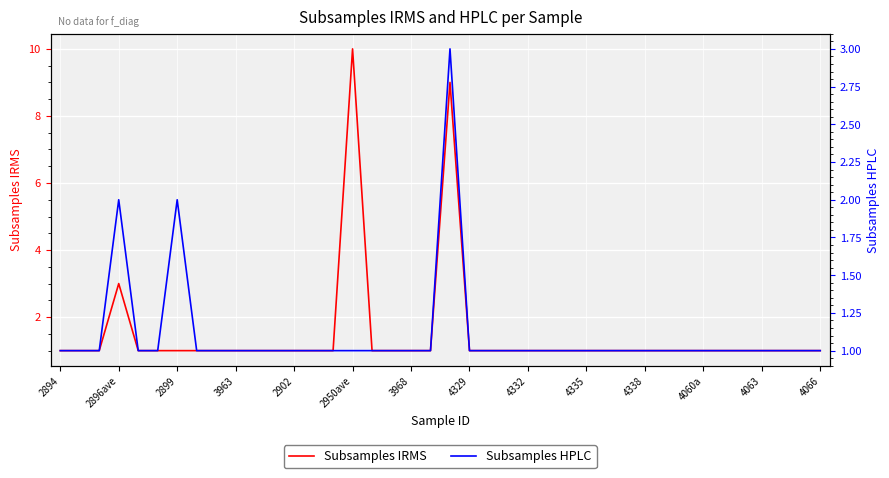

How many interior local peaks does the Subsamples HPLC series have?

3